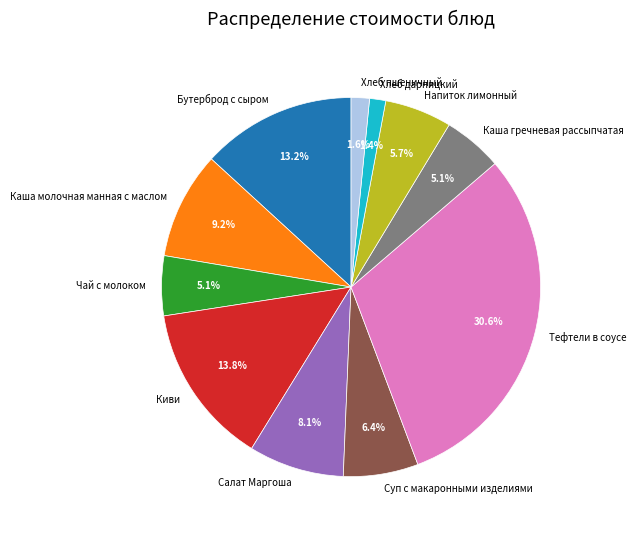

Is there any slice that represents more than half of the pie?

No